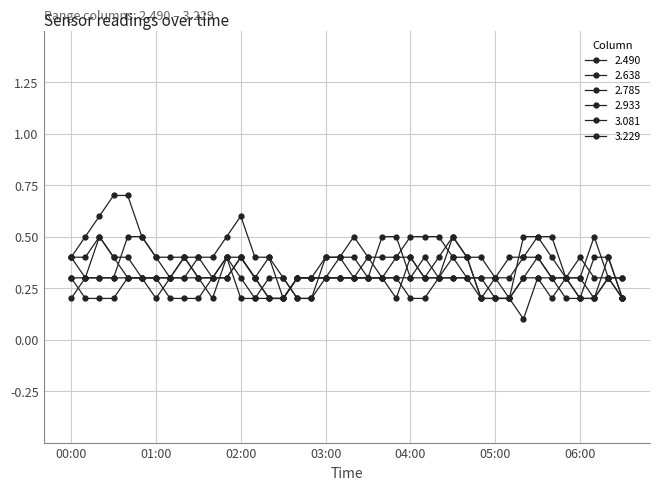

After their last crossing, which series has the higher values: 2.638 or 3.081?

2.638